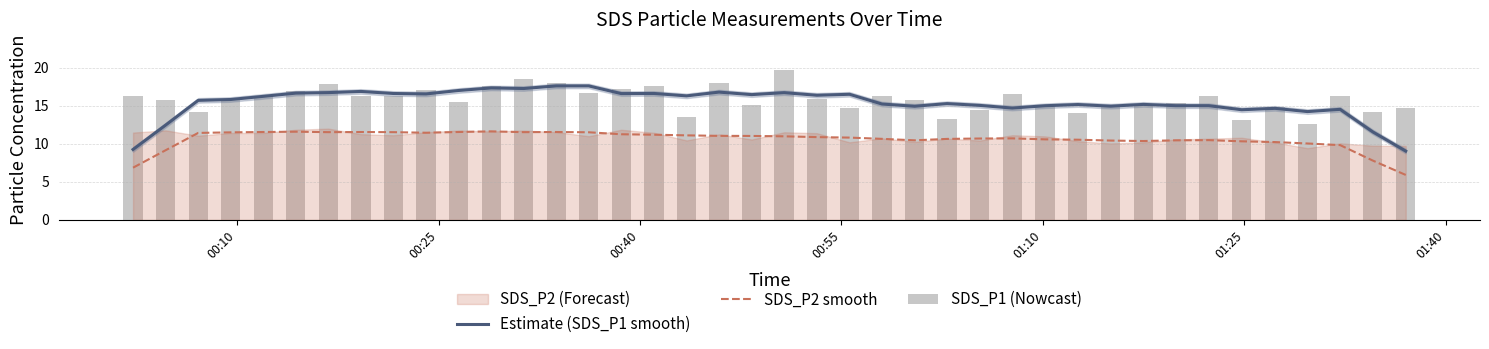

Reading left to right, list all the values displayed in this chart.

Estimate (SDS_P1 smooth): 9.3	12.5	15.7	15.8	16.2	16.7	16.7	16.9	16.6	16.6	17.0	17.4	17.3	17.6	17.6	16.6	16.6	16.3	16.8	16.5	16.7	16.4	16.5	15.2	14.9	15.3	15.1	14.7	15.0	15.2	15.0	15.2	15.0	15.0	14.5	14.7	14.2	14.5	11.6	9.0
SDS_P2 smooth: 6.9	9.2	11.4	11.5	11.6	11.6	11.5	11.6	11.5	11.5	11.6	11.6	11.5	11.6	11.5	11.3	11.2	11.1	11.0	11.0	11.0	10.9	10.8	10.7	10.5	10.6	10.7	10.7	10.6	10.5	10.4	10.4	10.5	10.5	10.3	10.2	10.0	9.8	7.8	5.9
SDS_P1 (Nowcast): 16.3	15.8	14.2	15.9	16.3	16.9	17.9	16.2	16.3	17.1	15.6	17.6	18.5	18.0	16.7	17.2	17.6	13.5	18.1	15.2	19.7	15.9	14.8	16.3	15.8	13.3	14.5	16.5	15.2	14.1	14.8	15.3	15.4	16.3	13.2	14.8	12.6	16.4	14.2	14.7